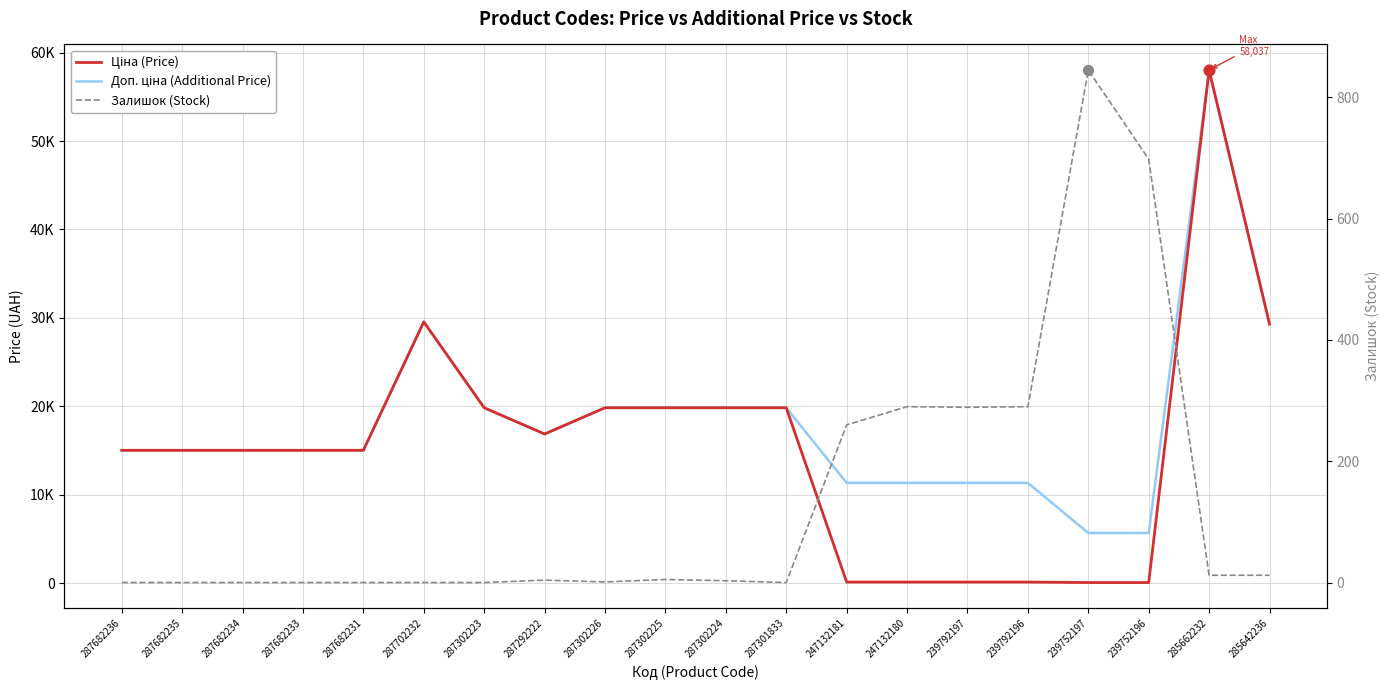

At which category is the sum across all series the highest?

285662232